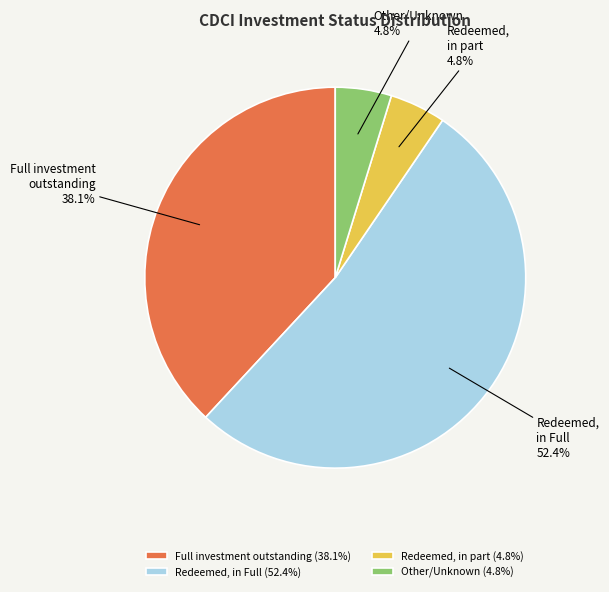

Is the sum of Full investment outstanding and Redeemed, in part greater than half?

No